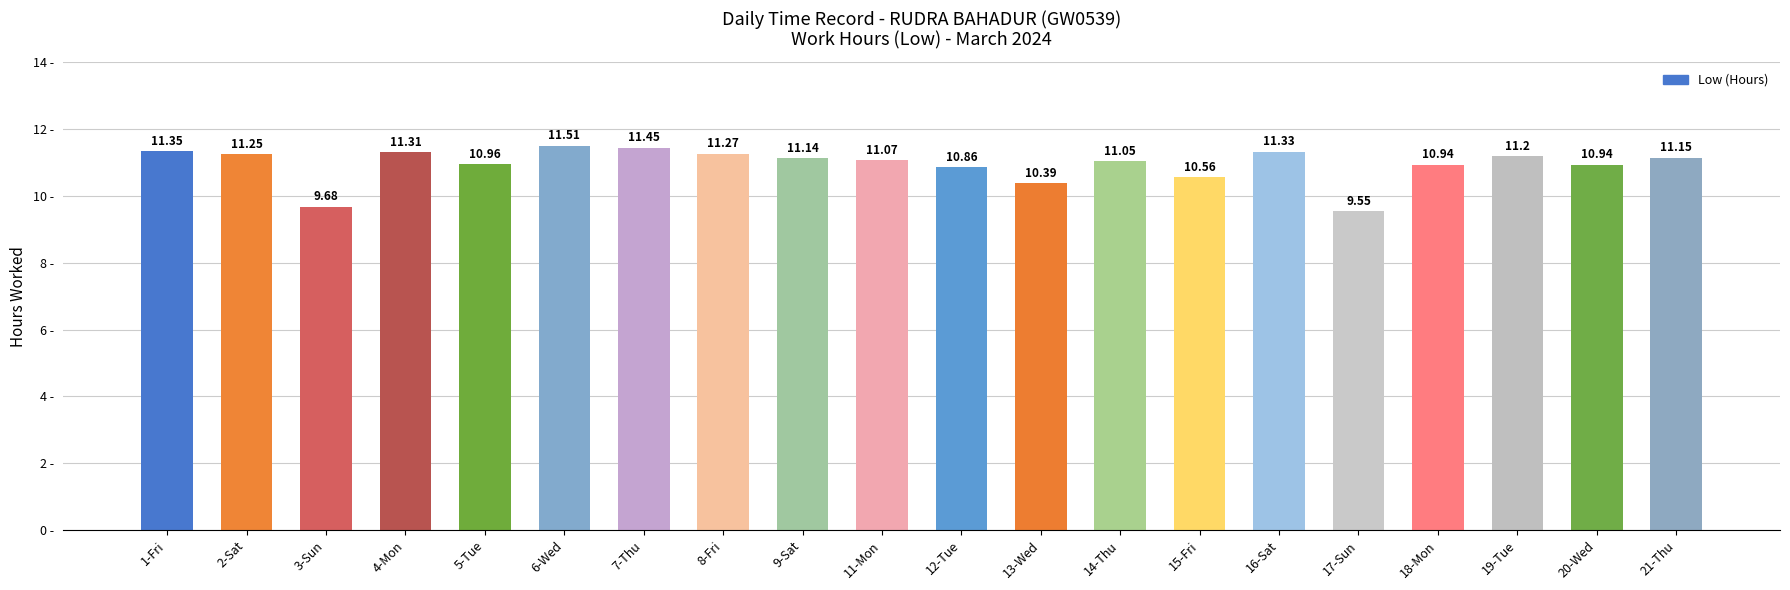

What is the label of the 7th bar from the right?

15-Fri